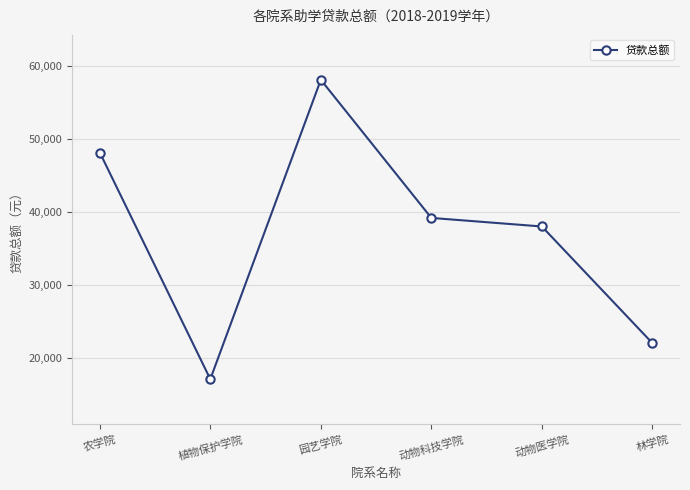

Count the number of categories in the chart.

6